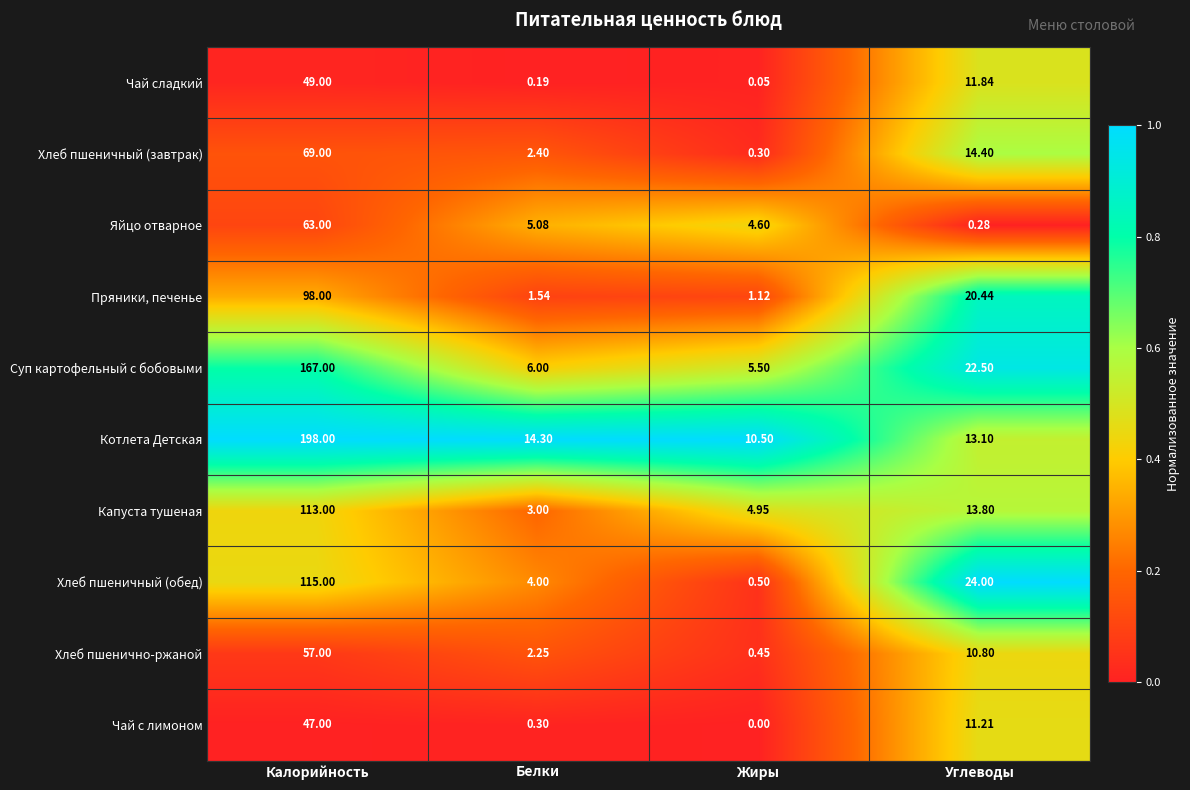

At which label does Хлеб пшеничный (обед) first exceed 24?

Калорийность